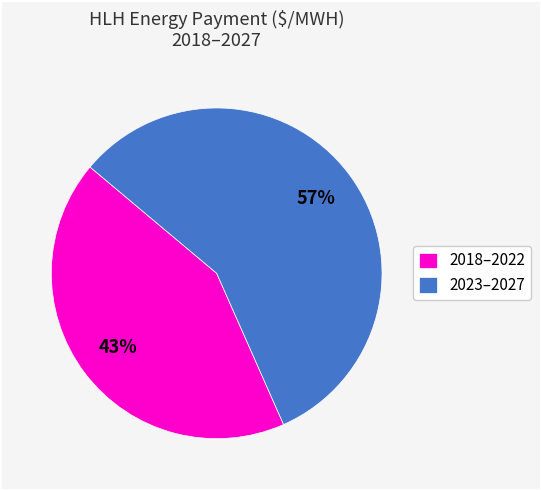

Combined, do 2018–2022 and 2023–2027 account for over 50%?

Yes